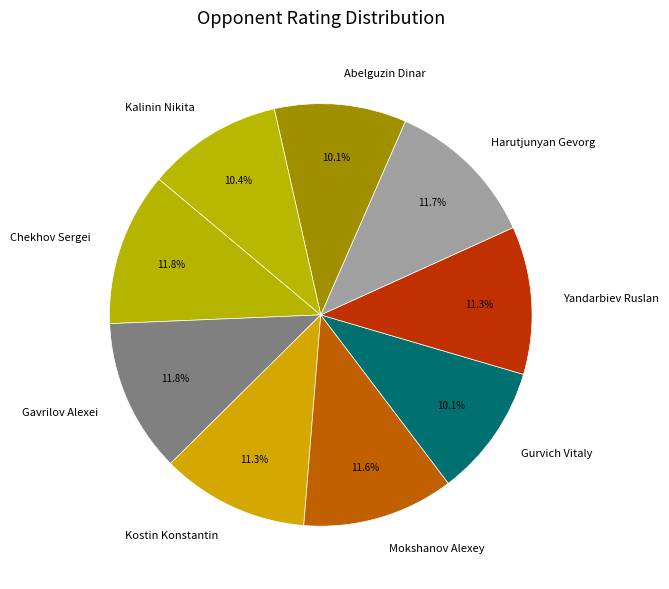

Is the sum of Mokshanov Alexey and Abelguzin Dinar greater than half?

No